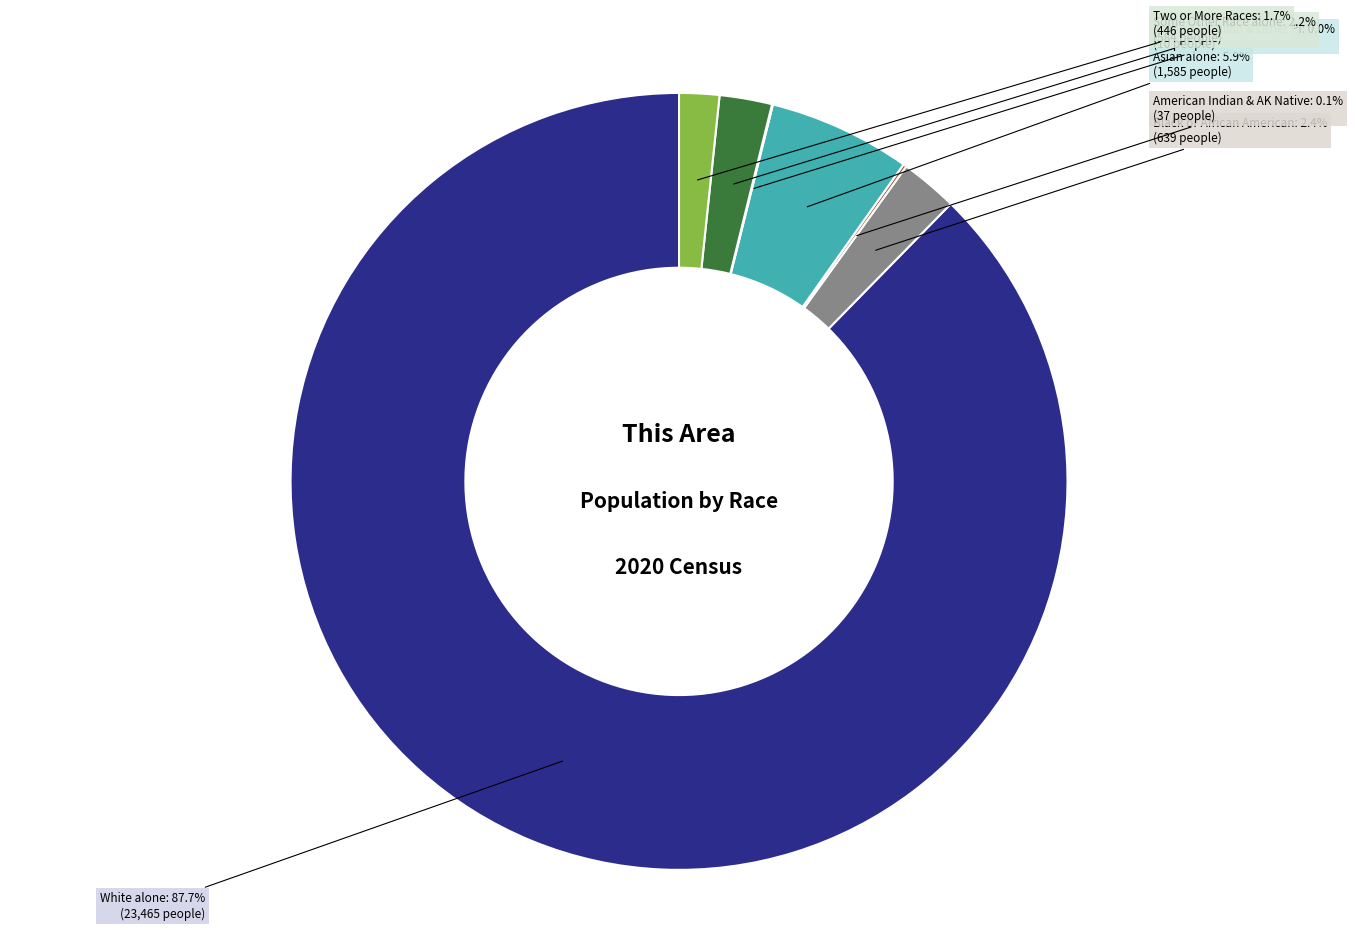

Does any single category account for the majority?

Yes